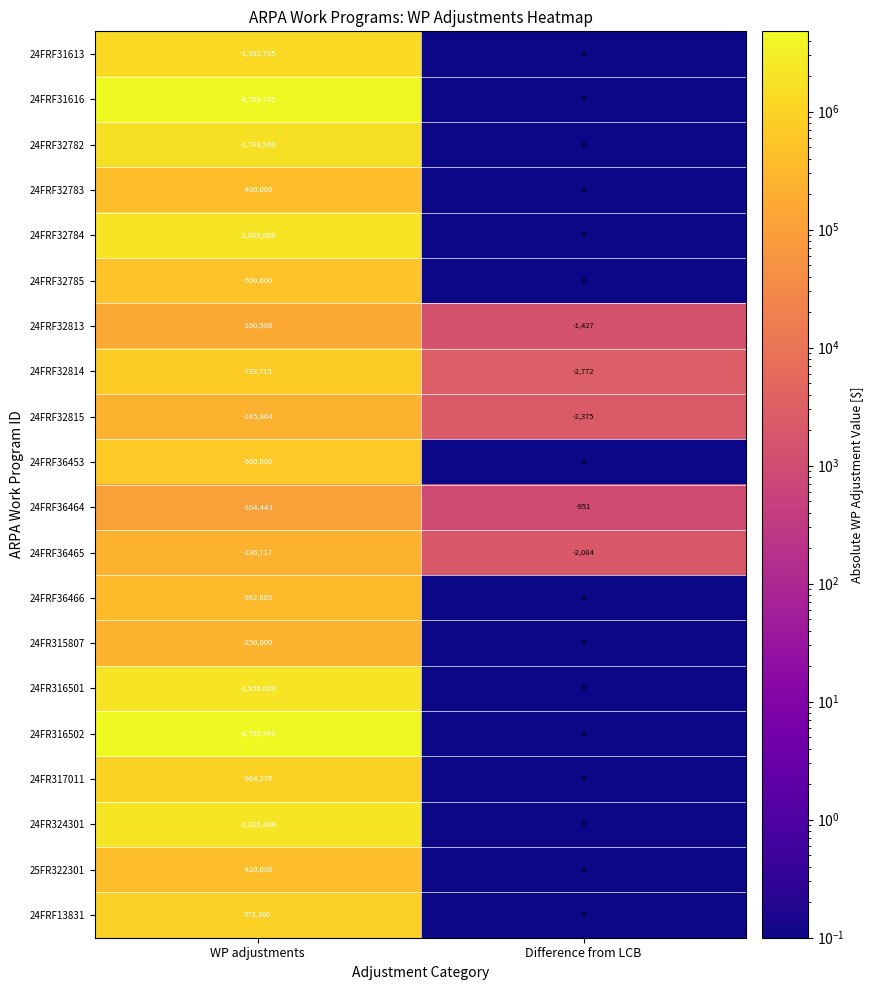

True or false: 24FR316502 has a value of 0 at Difference from LCB.

True